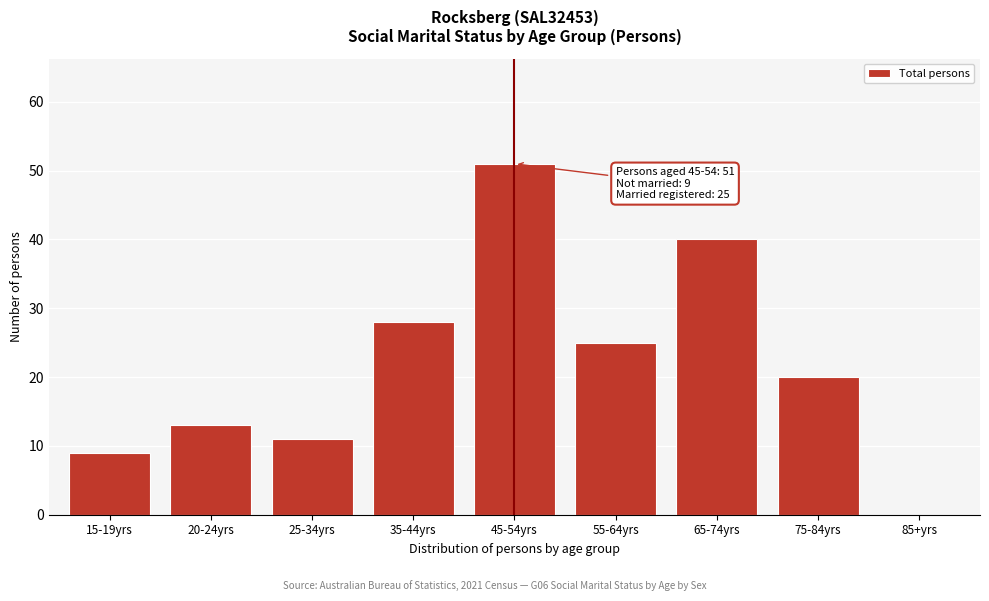

Reading left to right, list all the values displayed in this chart.

15-19yrs=9	20-24yrs=13	25-34yrs=11	35-44yrs=28	45-54yrs=51	55-64yrs=25	65-74yrs=40	75-84yrs=20	85+yrs=0